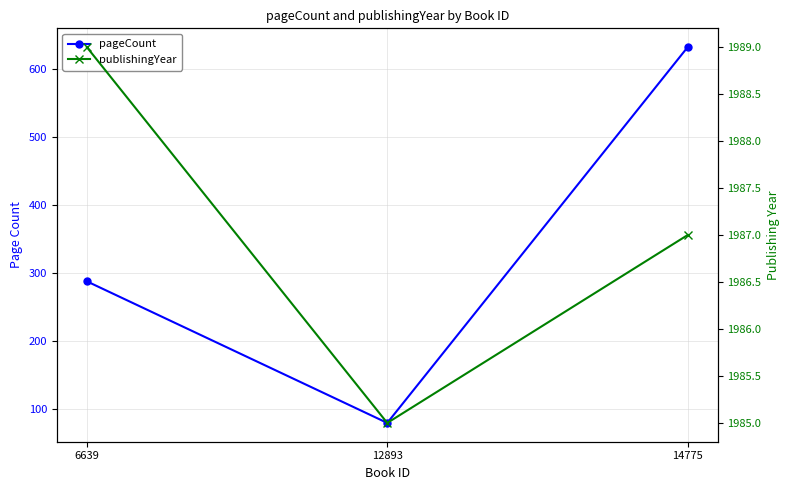

Which series has the largest total across all categories?

publishingYear